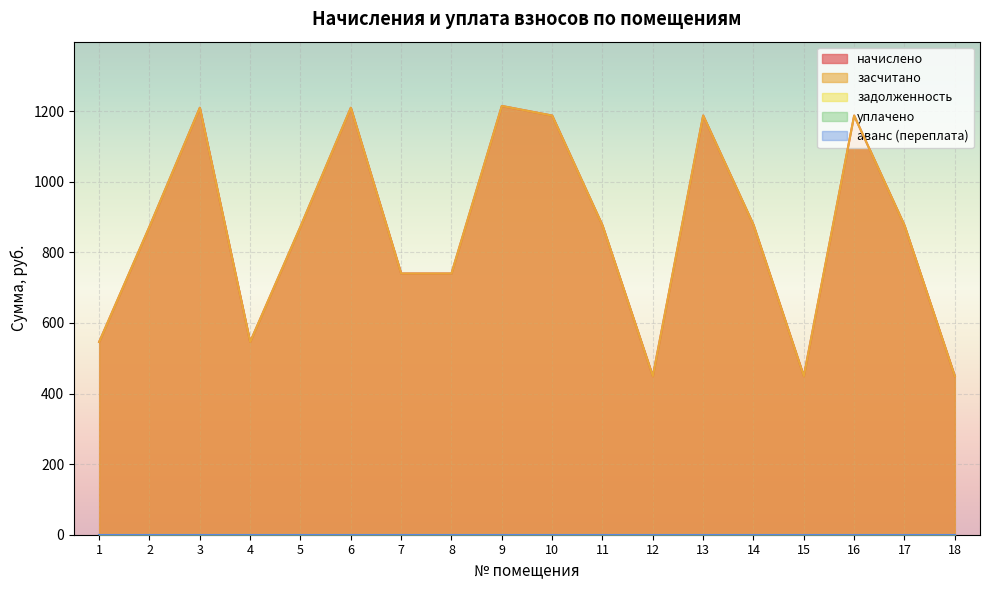

Reading left to right, what are all the values shown in this chart?

начислено: 1=546.0	2=872.6	3=1209.4	4=546.0	5=872.6	6=1209.4	7=740.0	8=740.0	9=1214.5	10=1187.3	11=876.0	12=449.1	13=1187.3	14=877.7	15=449.1	16=1187.3	17=876.0	18=449.1
засчитано: 1=546.0	2=872.6	3=1209.4	4=546.0	5=872.6	6=1209.4	7=740.0	8=740.0	9=1214.5	10=1187.3	11=876.0	12=449.1	13=1187.3	14=877.7	15=449.1	16=1187.3	17=876.0	18=449.1
задолженность: 1=0.0	2=0.0	3=0.0	4=0.0	5=0.0	6=0.0	7=0.0	8=0.0	9=0.0	10=0.0	11=0.0	12=0.0	13=0.0	14=0.0	15=0.0	16=0.0	17=0.0	18=0.0
уплачено: 1=0.0	2=0.0	3=0.0	4=0.0	5=0.0	6=0.0	7=0.0	8=0.0	9=0.0	10=0.0	11=0.0	12=0.0	13=0.0	14=0.0	15=0.0	16=0.0	17=0.0	18=0.0
аванс (переплата): 1=0.0	2=0.0	3=0.0	4=0.0	5=0.0	6=0.0	7=0.0	8=0.0	9=0.0	10=0.0	11=0.0	12=0.0	13=0.0	14=0.0	15=0.0	16=0.0	17=0.0	18=0.0